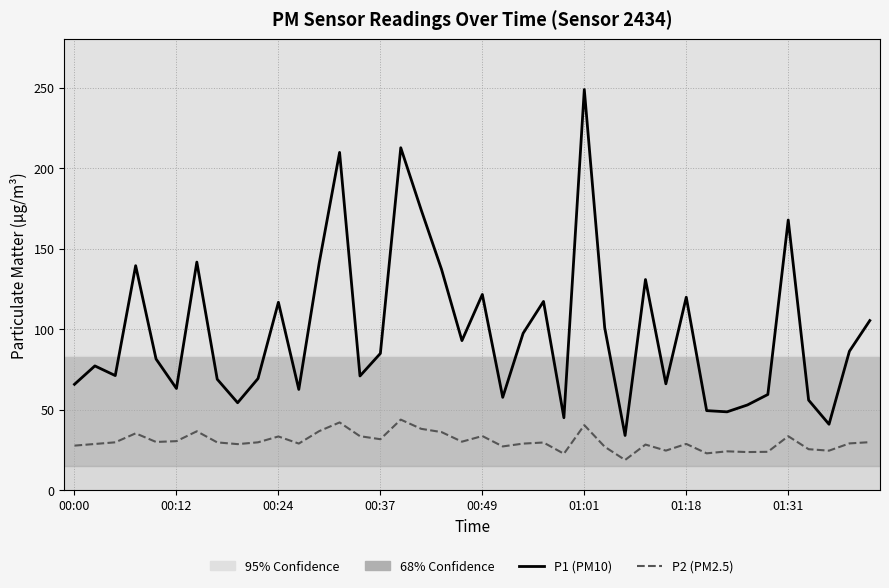

What is the sum of all P2 (PM2.5) values?

1206.3